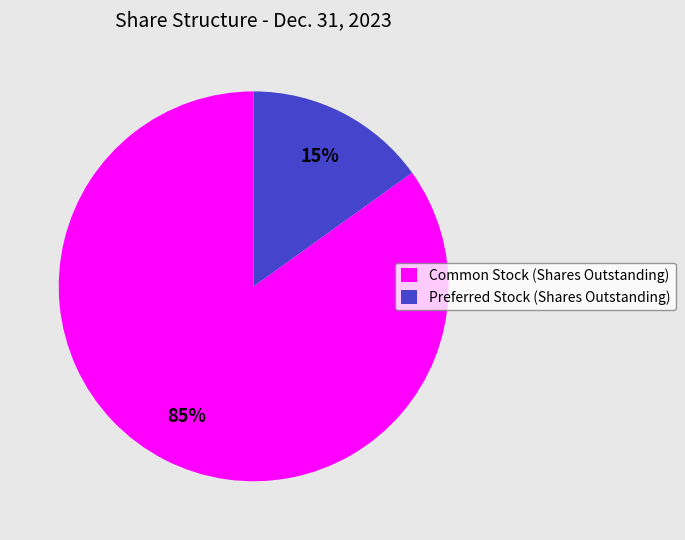

Do Preferred Stock (Shares Outstanding) and Common Stock (Shares Outstanding) together represent more than half of the pie?

Yes